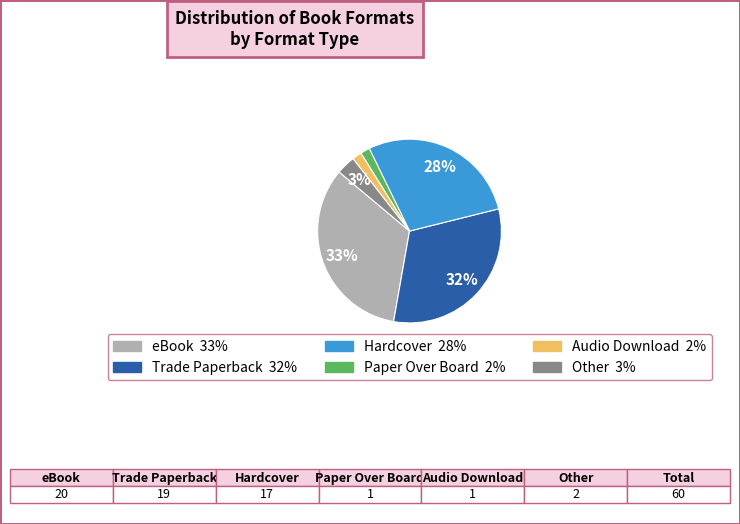

Count the number of slices in the pie.

6